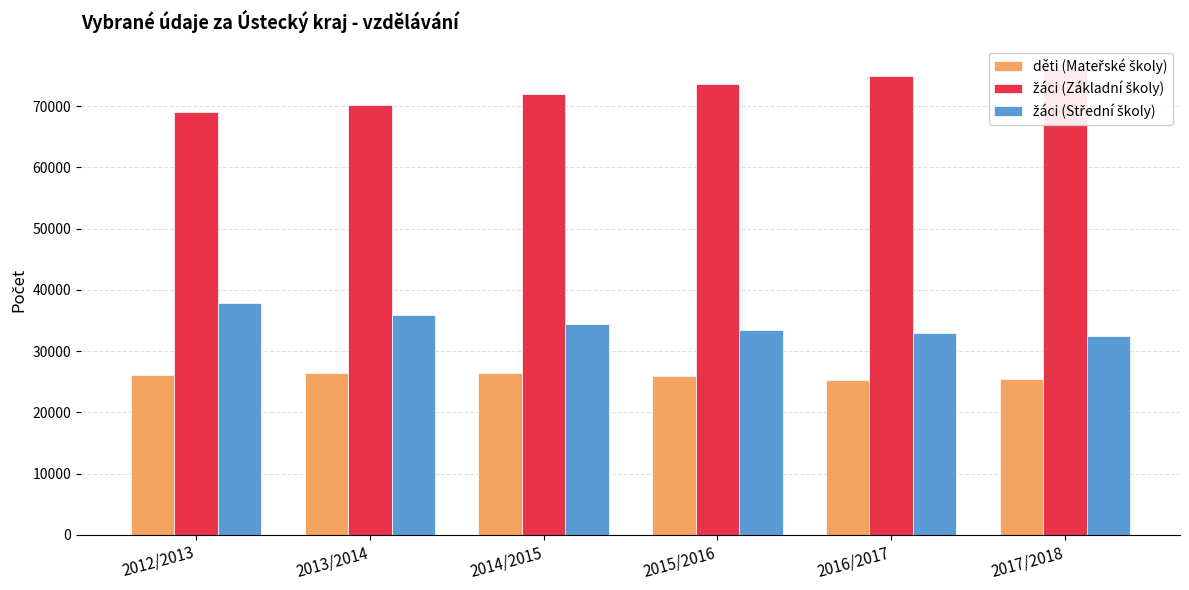

What is the sum of the žáci (Základní školy) values at 2012/2013 and 2014/2015?

141044